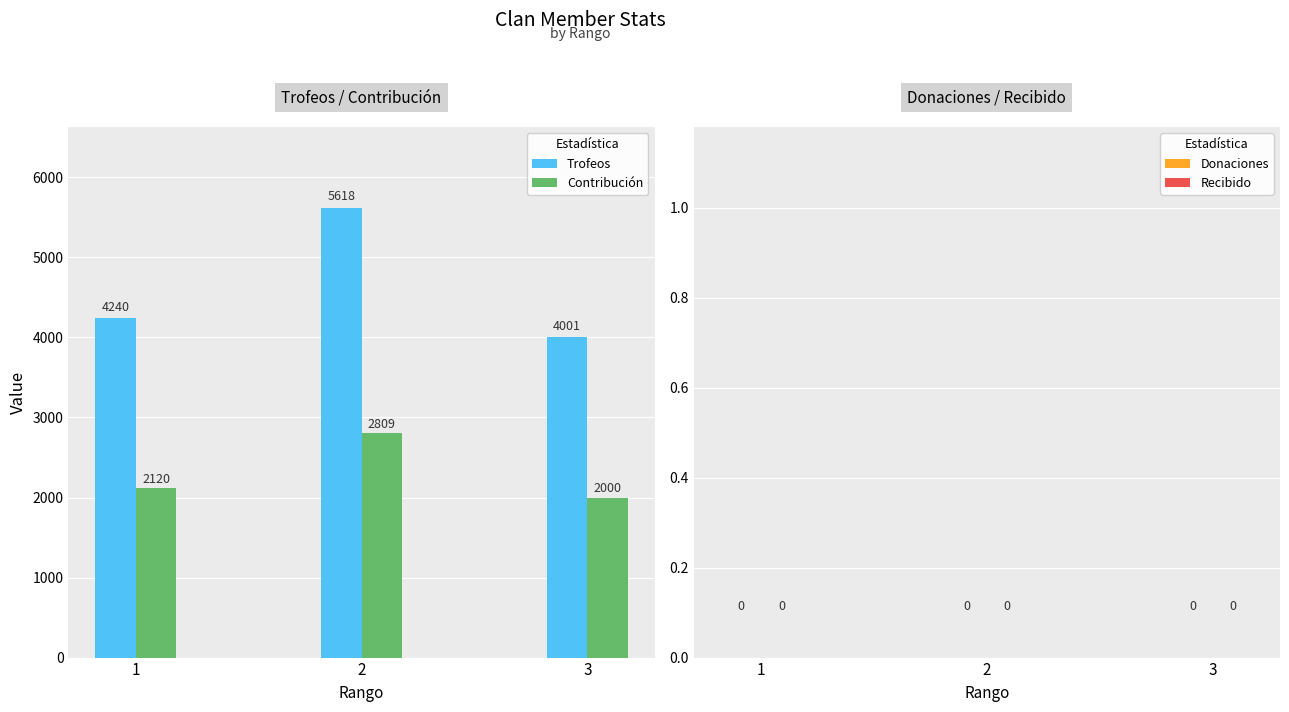

What is the total value across all series at 3?

6001